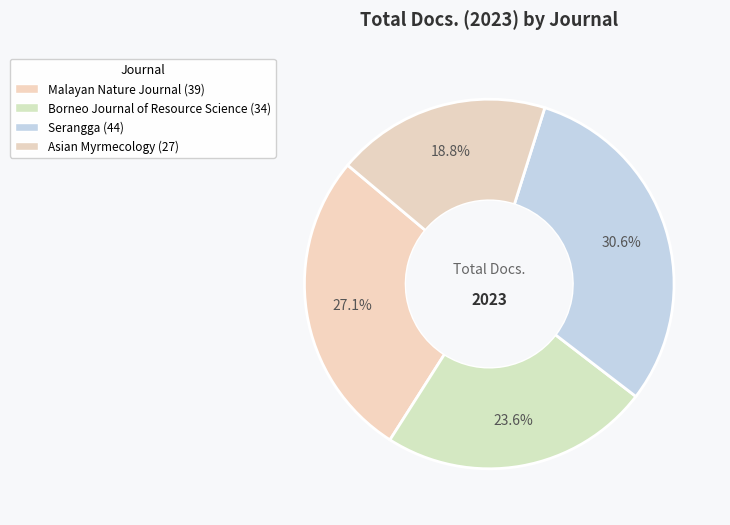

Between Borneo Journal of Resource Science and Asian Myrmecology, which is larger?

Borneo Journal of Resource Science